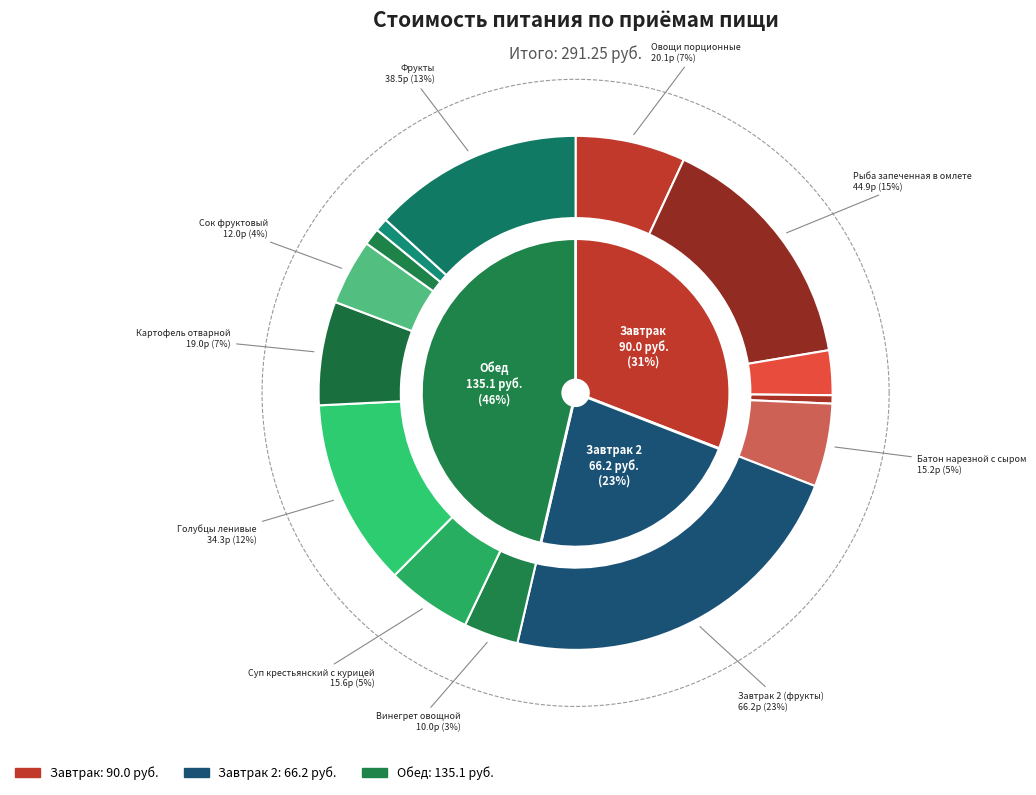

To the nearest percent, what portion does Рыба запеченная в омлете represent?

15%